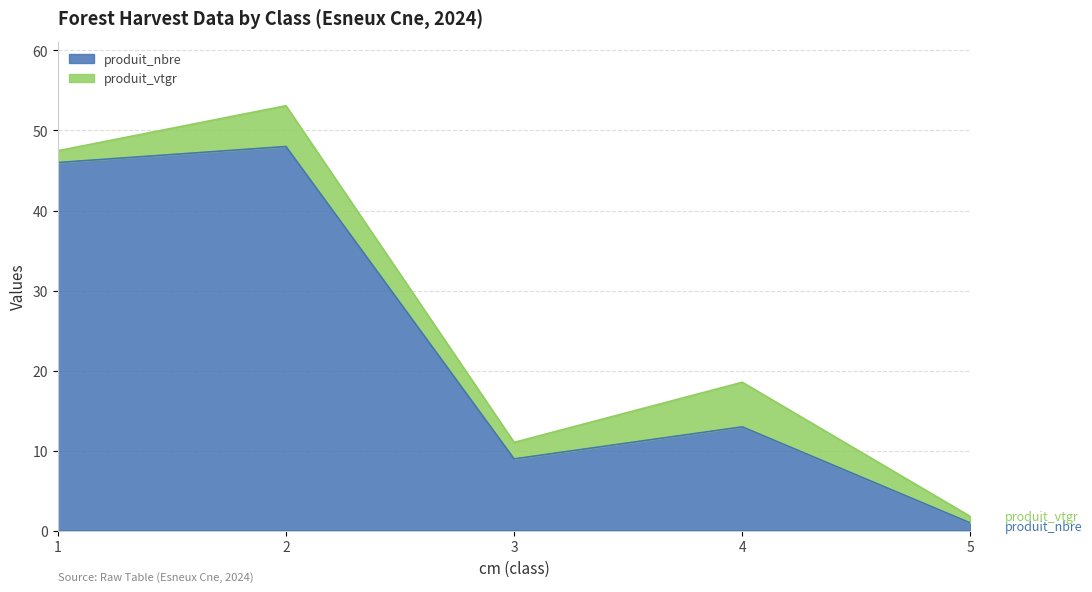

How many series are shown in this chart?

3